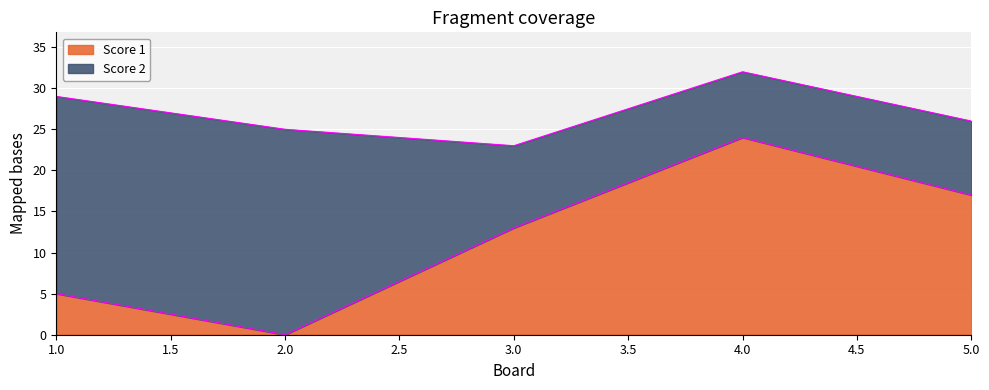

How many positive values are there?

4